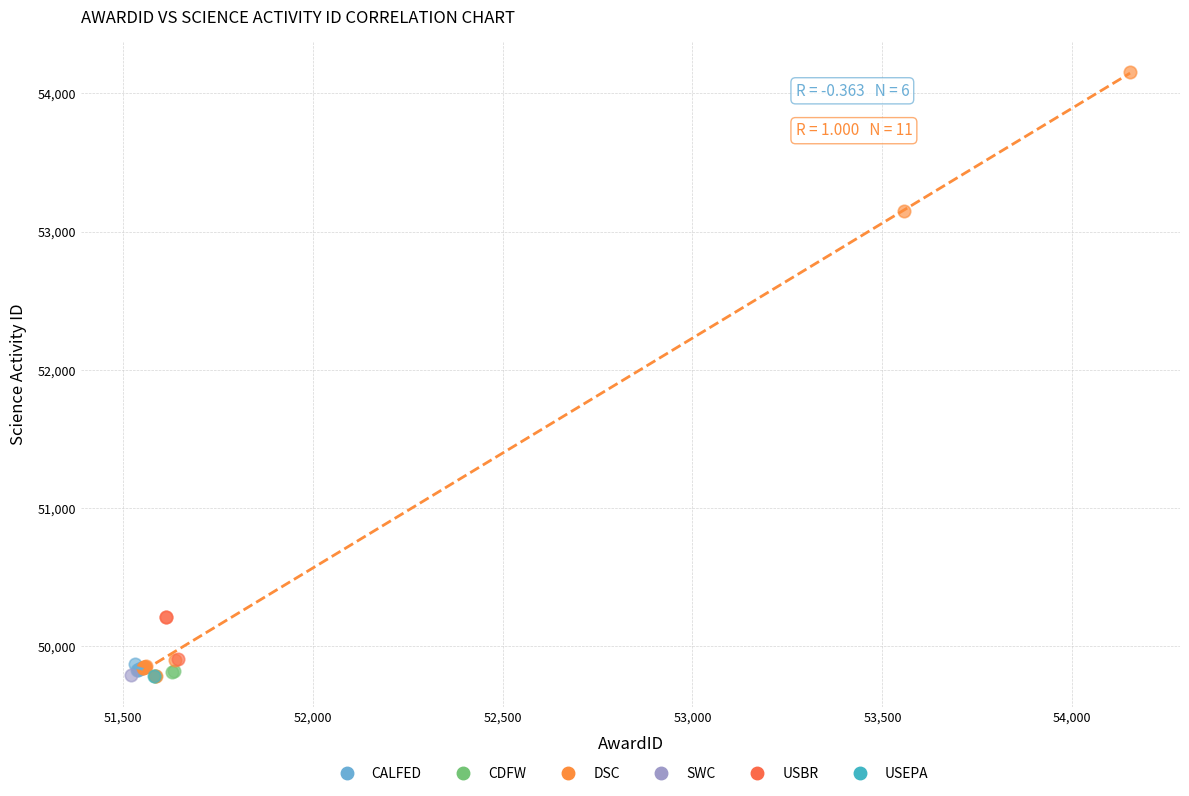

What are all the series names shown in the legend?

CALFED, CDFW, DSC, SWC, USBR, USEPA